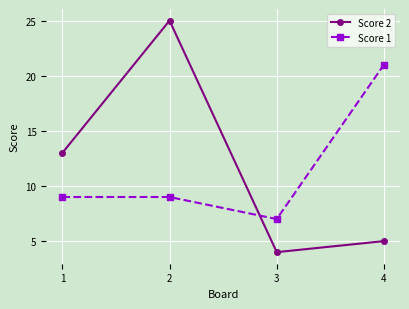

How many series are shown in this chart?

2